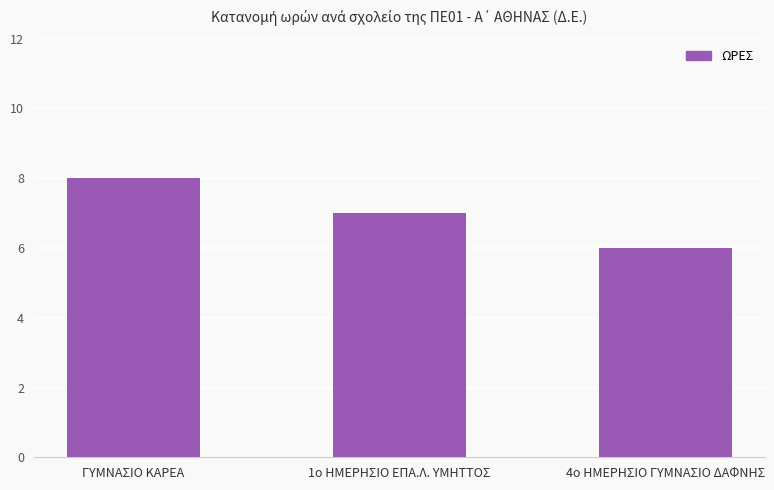

What is the value of the 1st bar from the left?

8